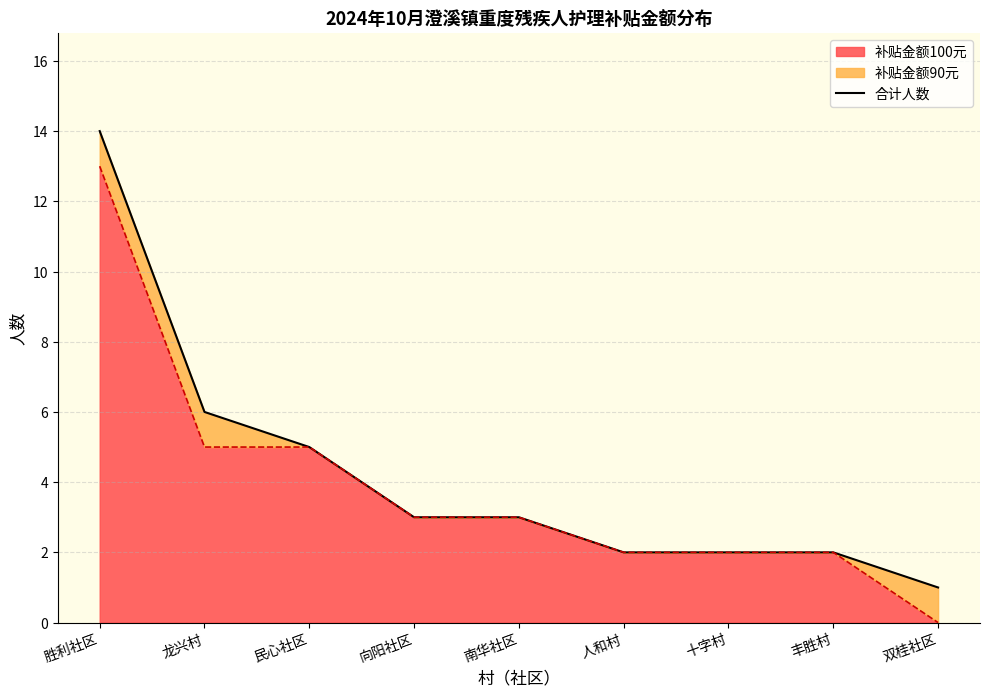

The value at 丰胜村 is 2. True or false?

True